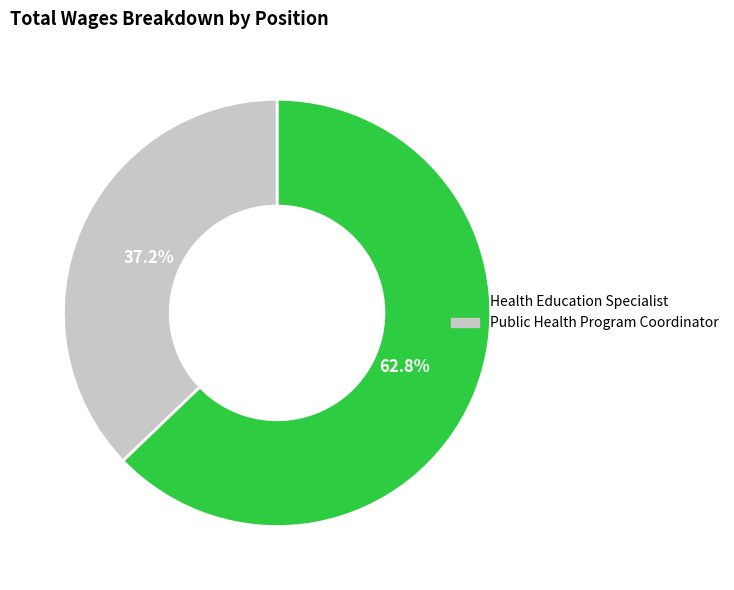

Between Health Education Specialist and Public Health Program Coordinator, which is larger?

Health Education Specialist